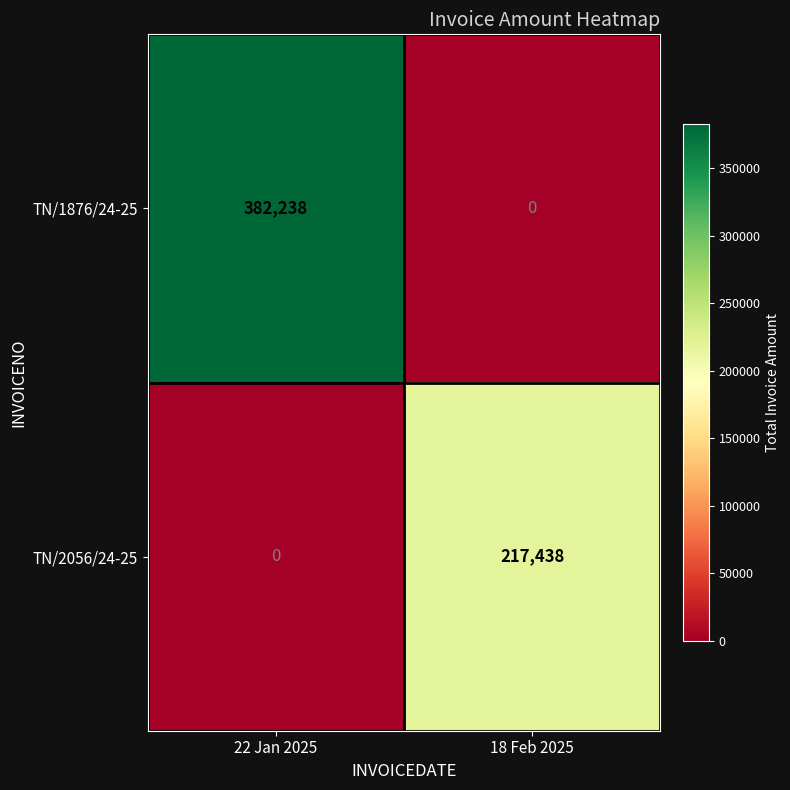

What is the total value across all series at 18 Feb 2025?

217438